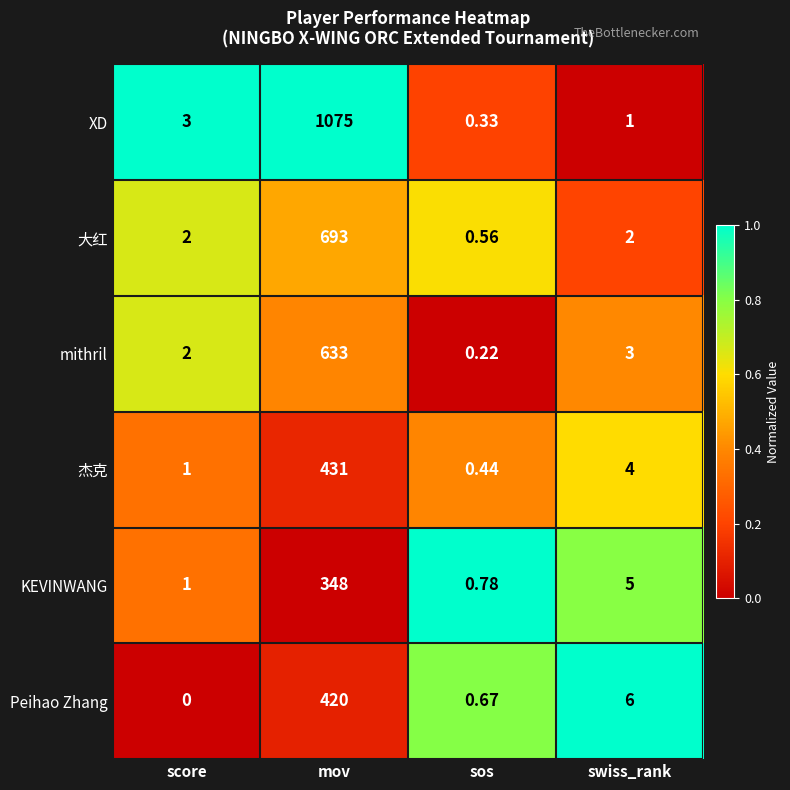

Which series has the largest total across all categories?

XD